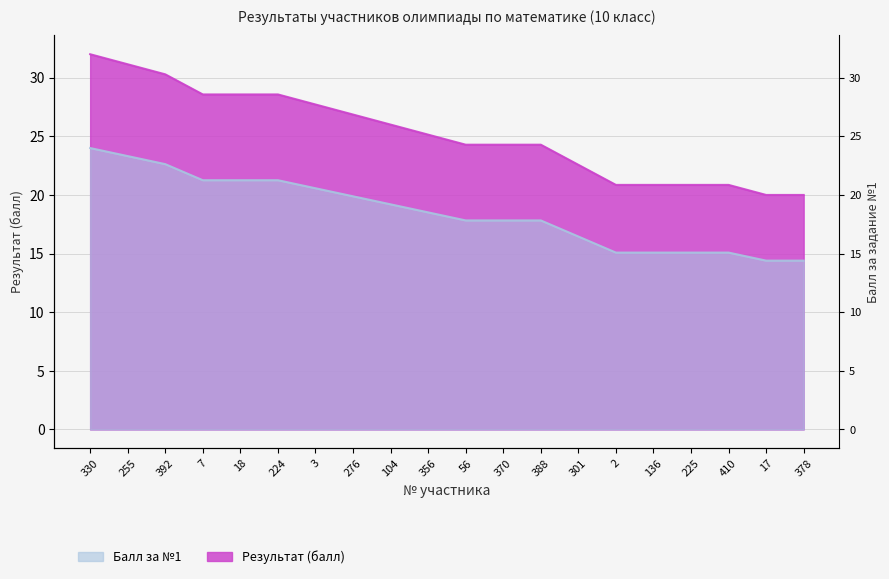

What is the approximate value at 224?

28.6